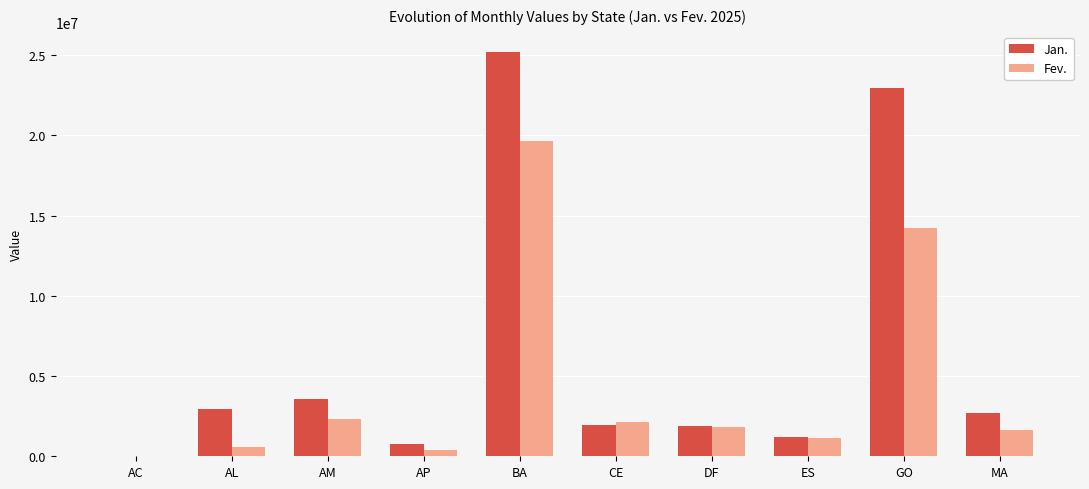

Where is Fev. nearest to the value 9841290?

GO